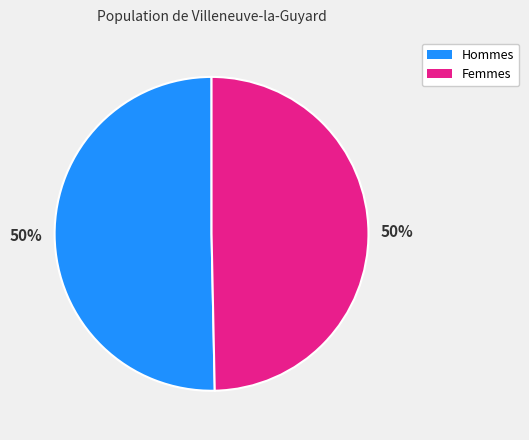

To the nearest percent, what percentage of the pie is Hommes?

50%